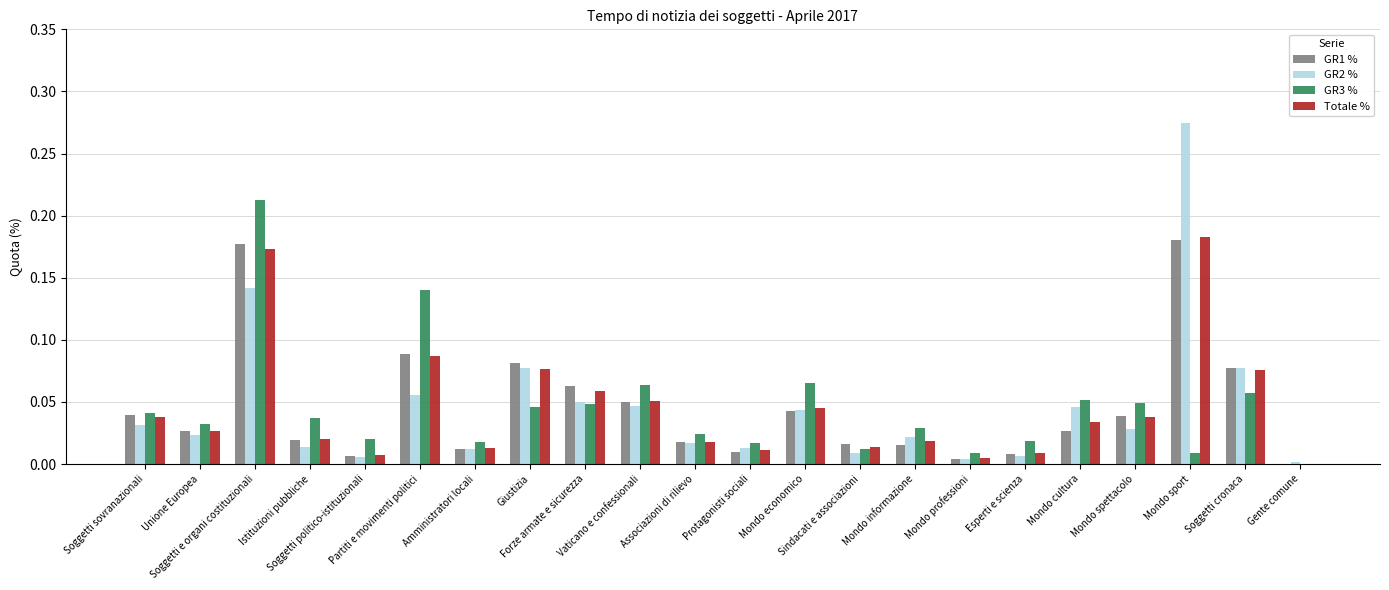

The value of GR3 % at Soggetti politico-istituzionali is 0.0. True or false?

True